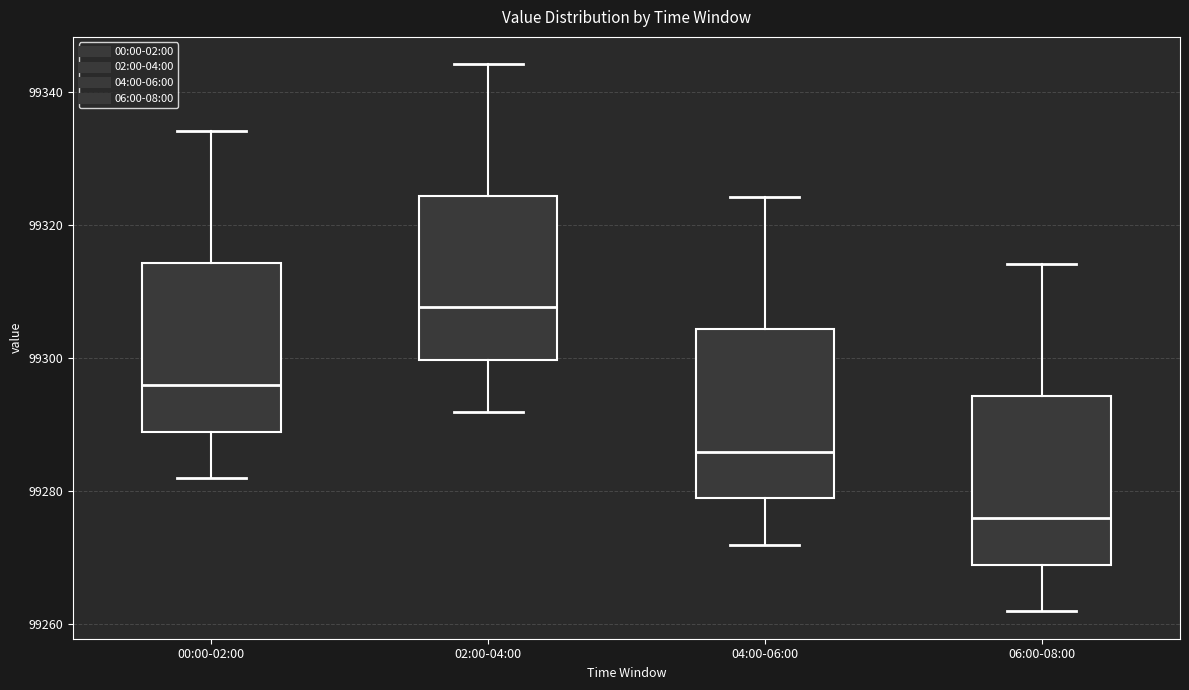

Reading left to right, transcribe this box plot: for each box, give where its median line is, the range the box spans, and where its two whiskers end, as read against the y-axis. The values are not printed on the chart, so give them approximately, as read against the axis.

00:00-02:00: median 99296, box 99288 to 99314, whiskers 99282 to 99334
02:00-04:00: median 99308, box 99300 to 99324, whiskers 99292 to 99344
04:00-06:00: median 99286, box 99278 to 99304, whiskers 99272 to 99324
06:00-08:00: median 99276, box 99268 to 99294, whiskers 99262 to 99314